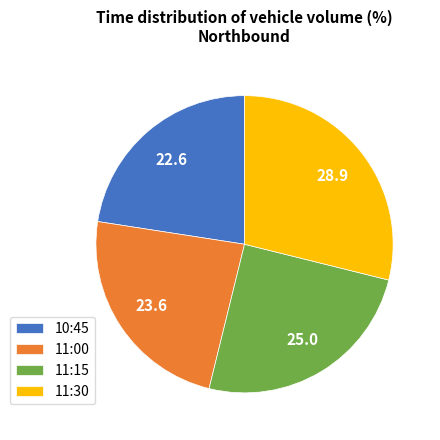

Rank the categories by value from highest to lowest.

11:30, 11:15, 11:00, 10:45